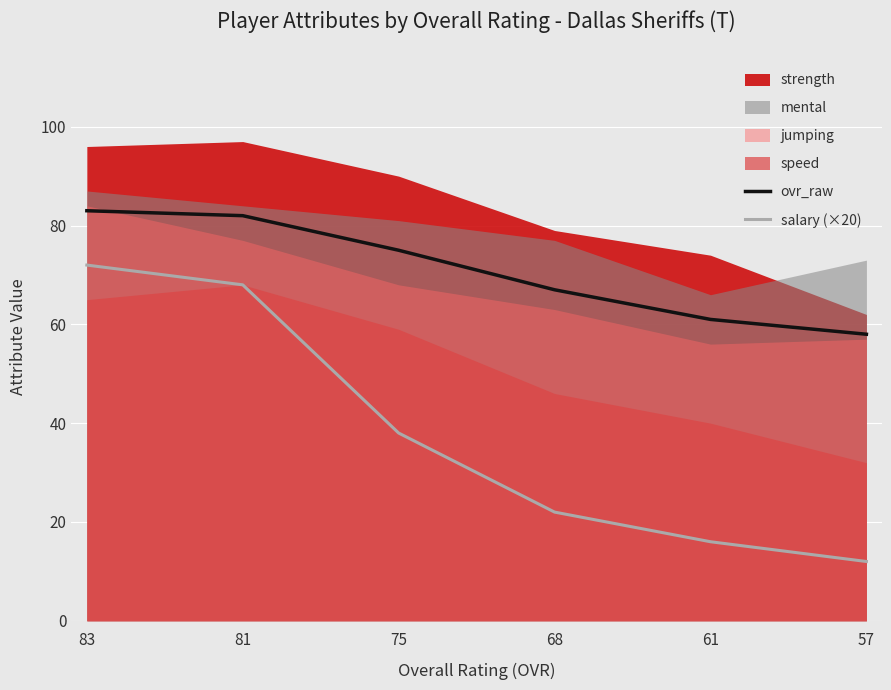

At which label is salary (×20) closest to 42?

75